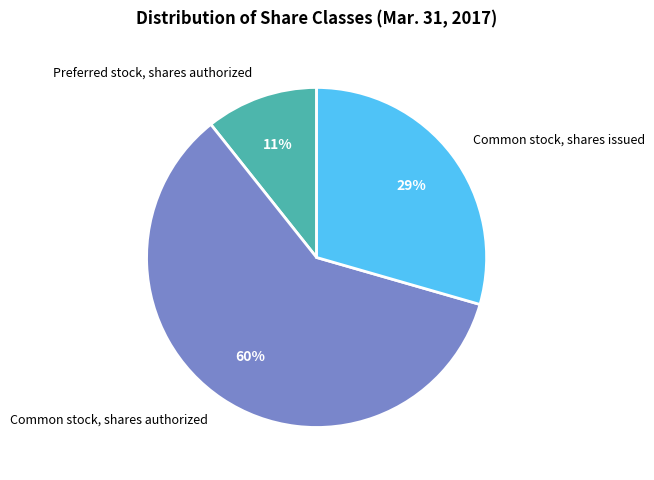

What is the ratio of the value at Preferred stock, shares authorized to the value at Common stock, shares issued?

0.4